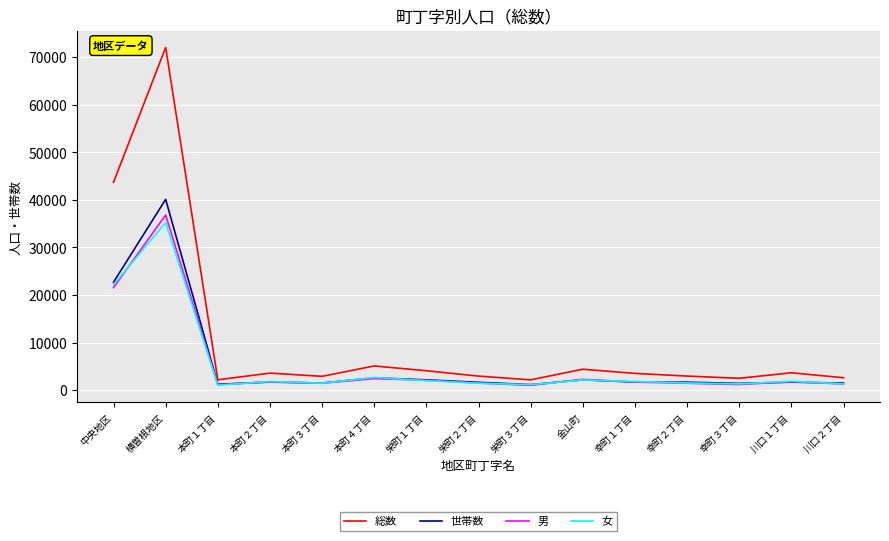

Which series has the widest spread of values?

総数